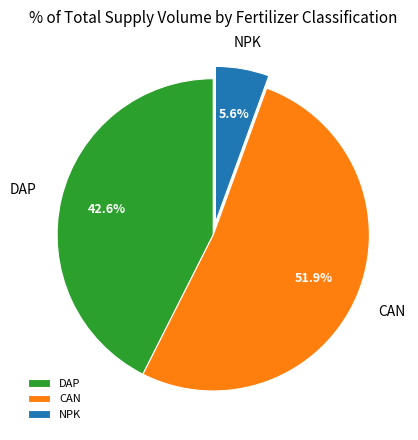

Is there any slice that represents more than half of the pie?

Yes